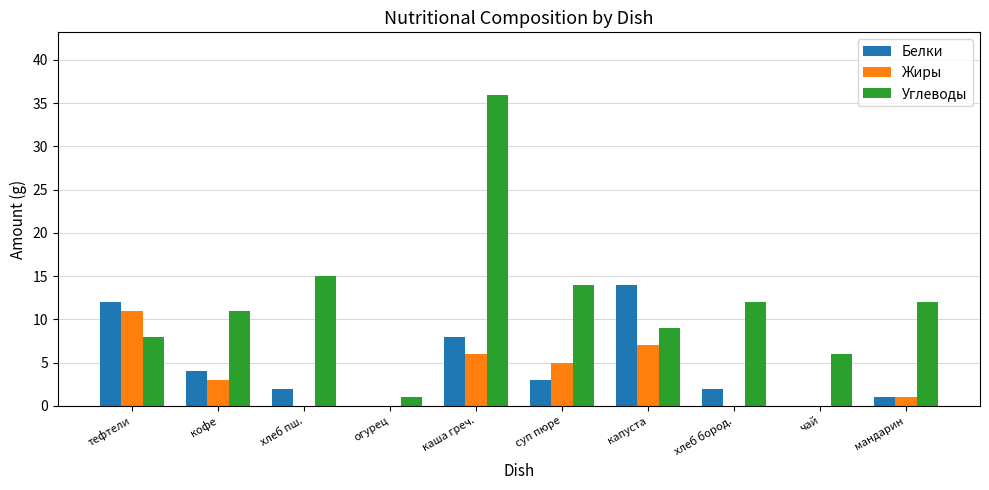

At which label does Углеводы reach its peak?

каша греч.